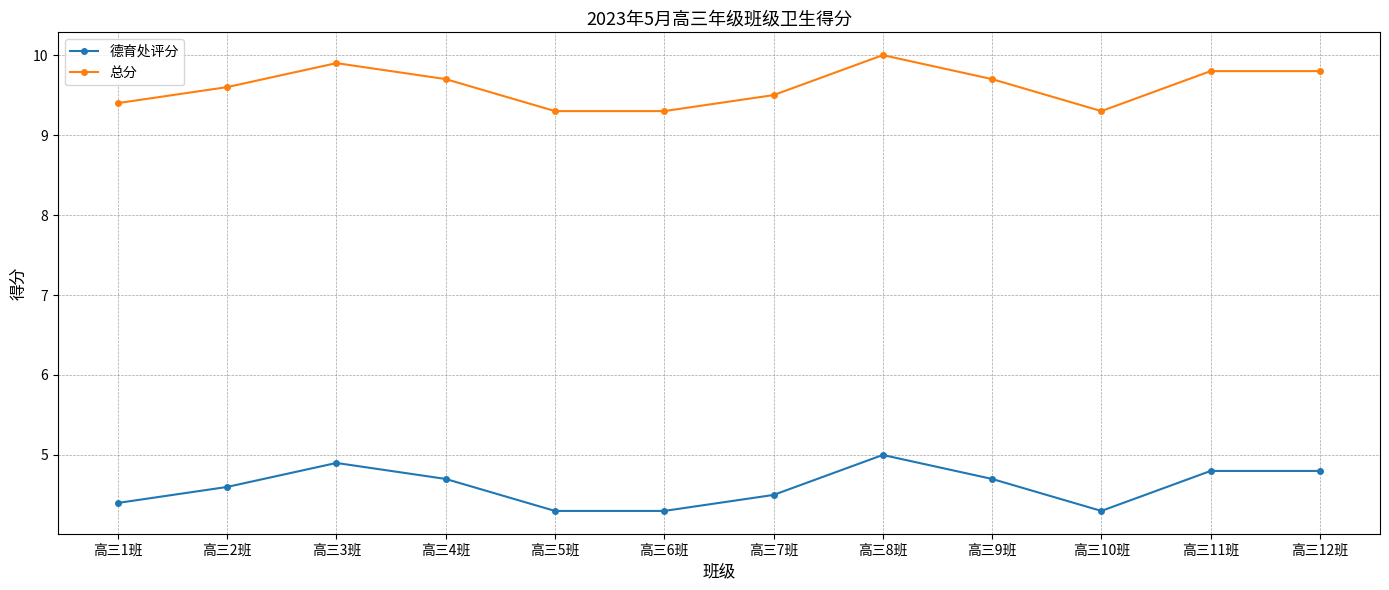

What is the maximum value shown in the chart?

10.0